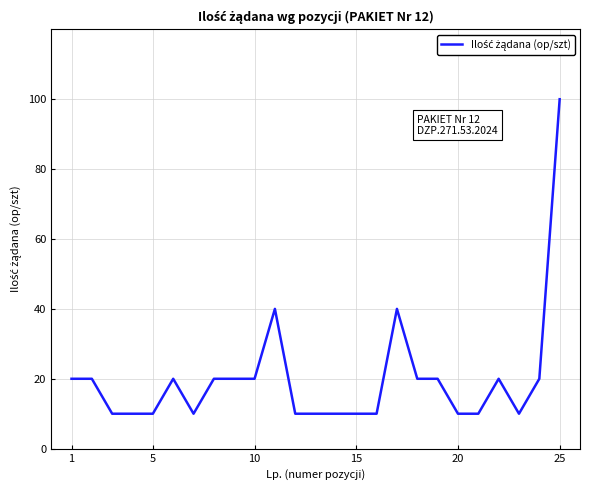

What is the difference between the maximum and minimum values?

90